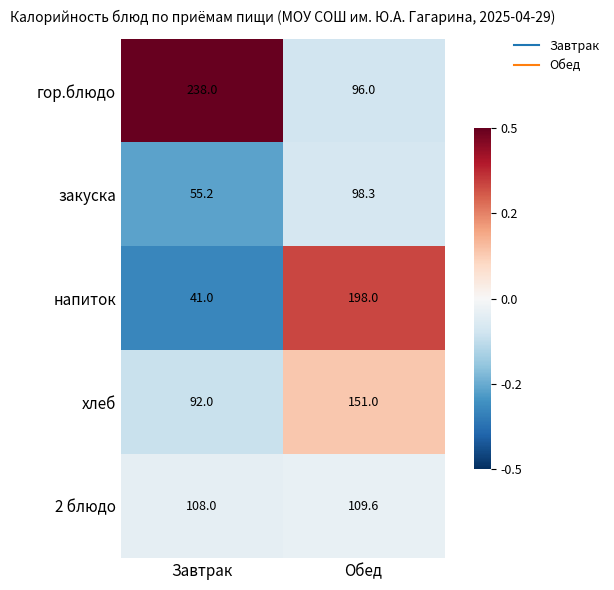

How many values in the 2 блюдо series exceed 109?

1